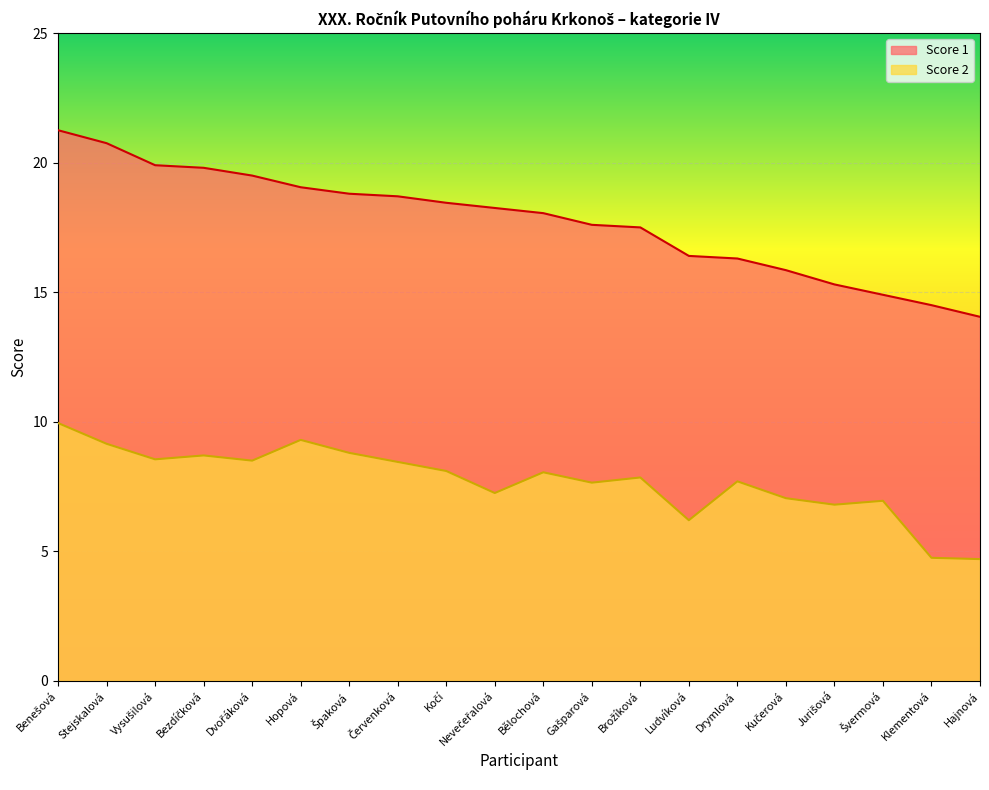

Between Bezdíčková and Hopová, which series saw the biggest shift?

Score 1